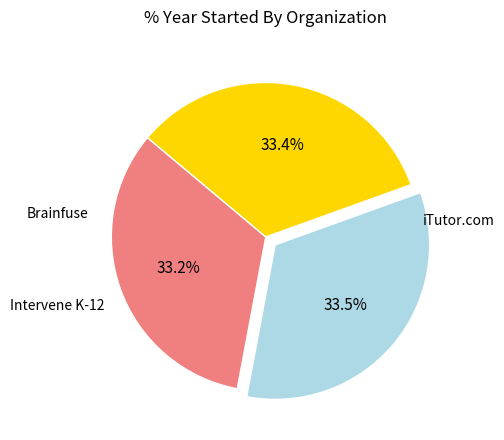

Is there a majority slice in this chart?

No